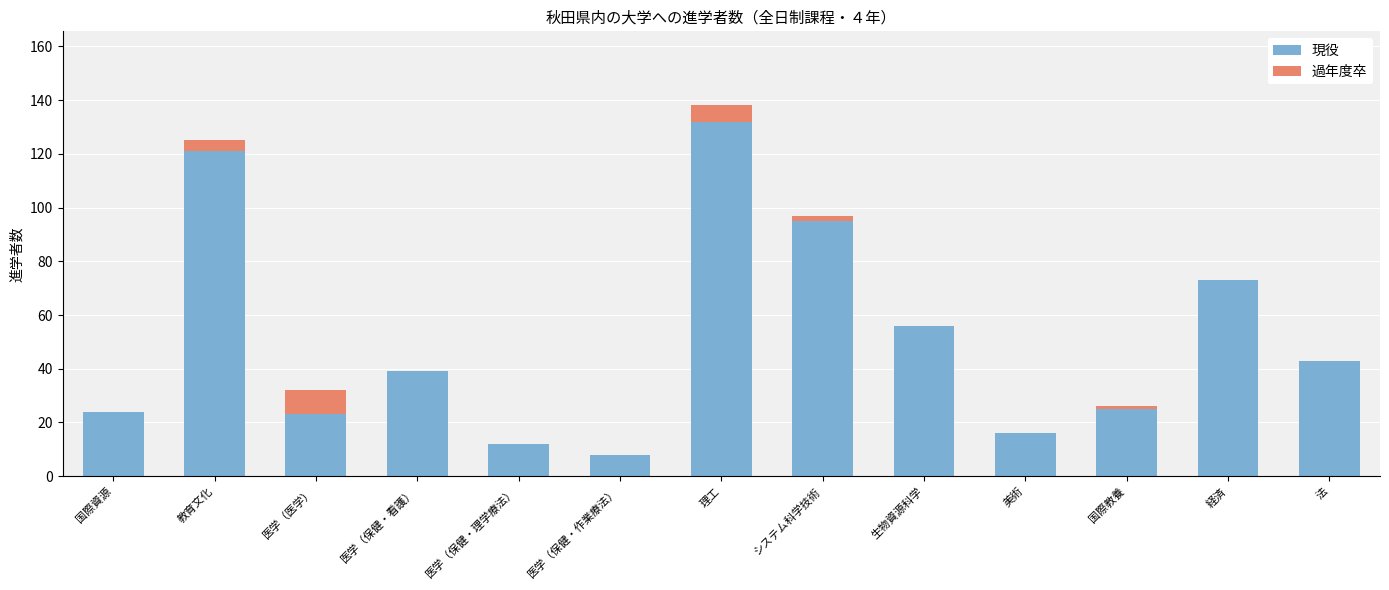

Are the bars horizontal?

No